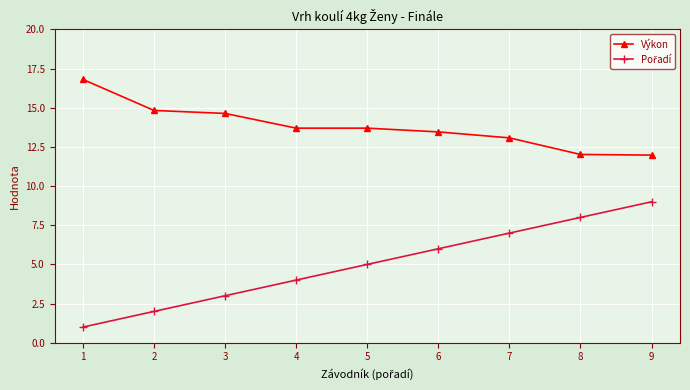

What is the difference between the highest and lowest values at 1?

15.8